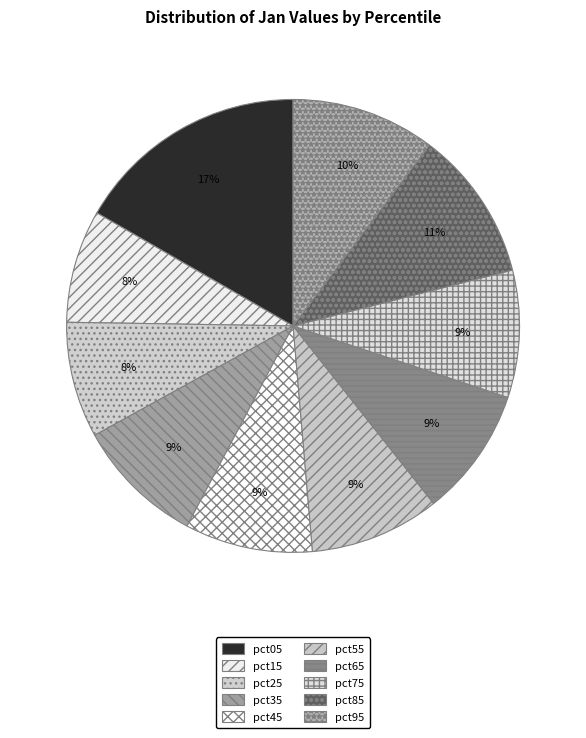

What is the smallest slice in the pie chart?

pct15